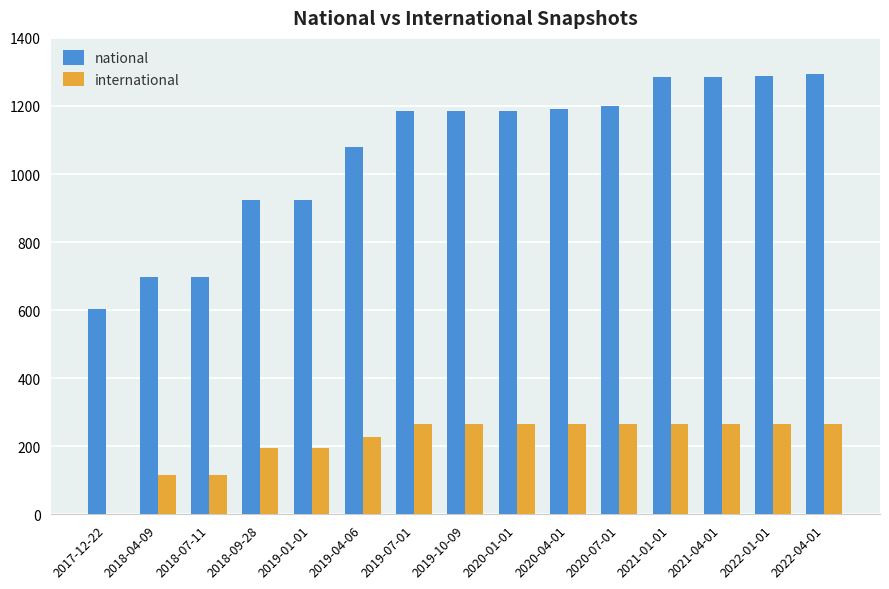

Is the value of national at 2020-01-01 greater than the value of international at 2020-04-01?

Yes